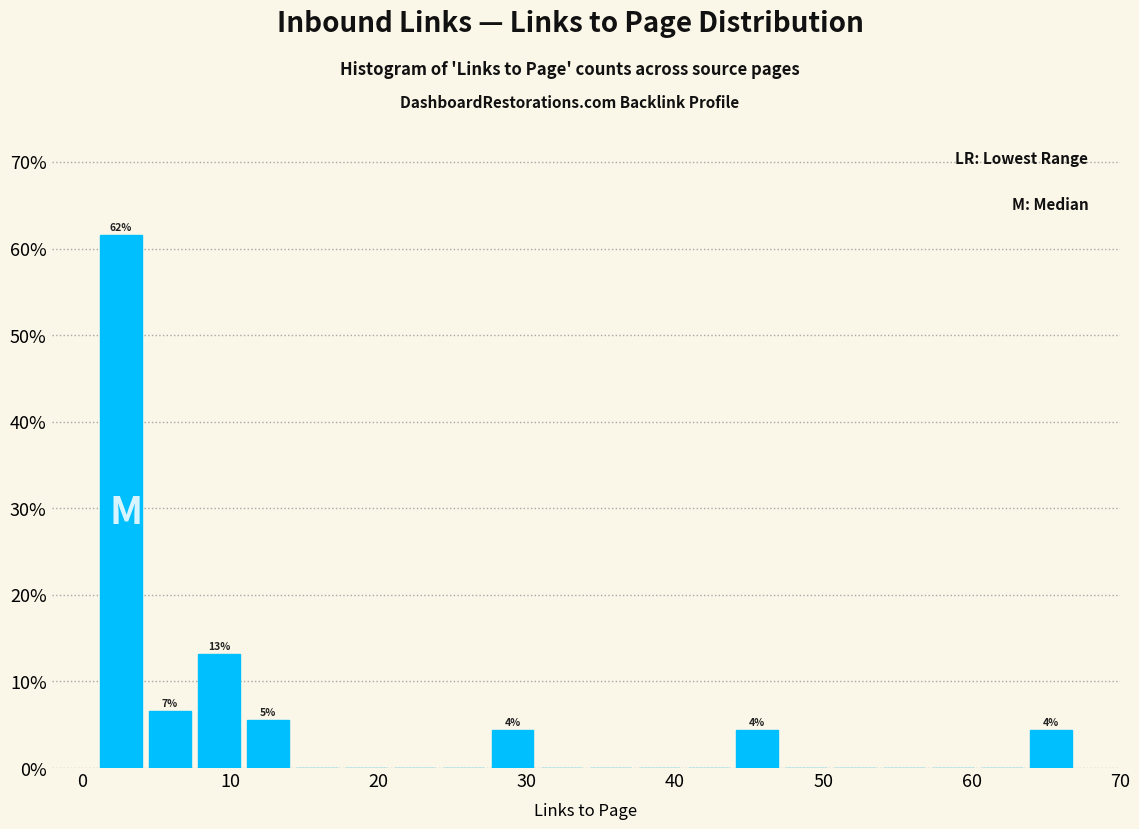

Read against the x-axis, roughly where is the centre of the tallest bar?

3